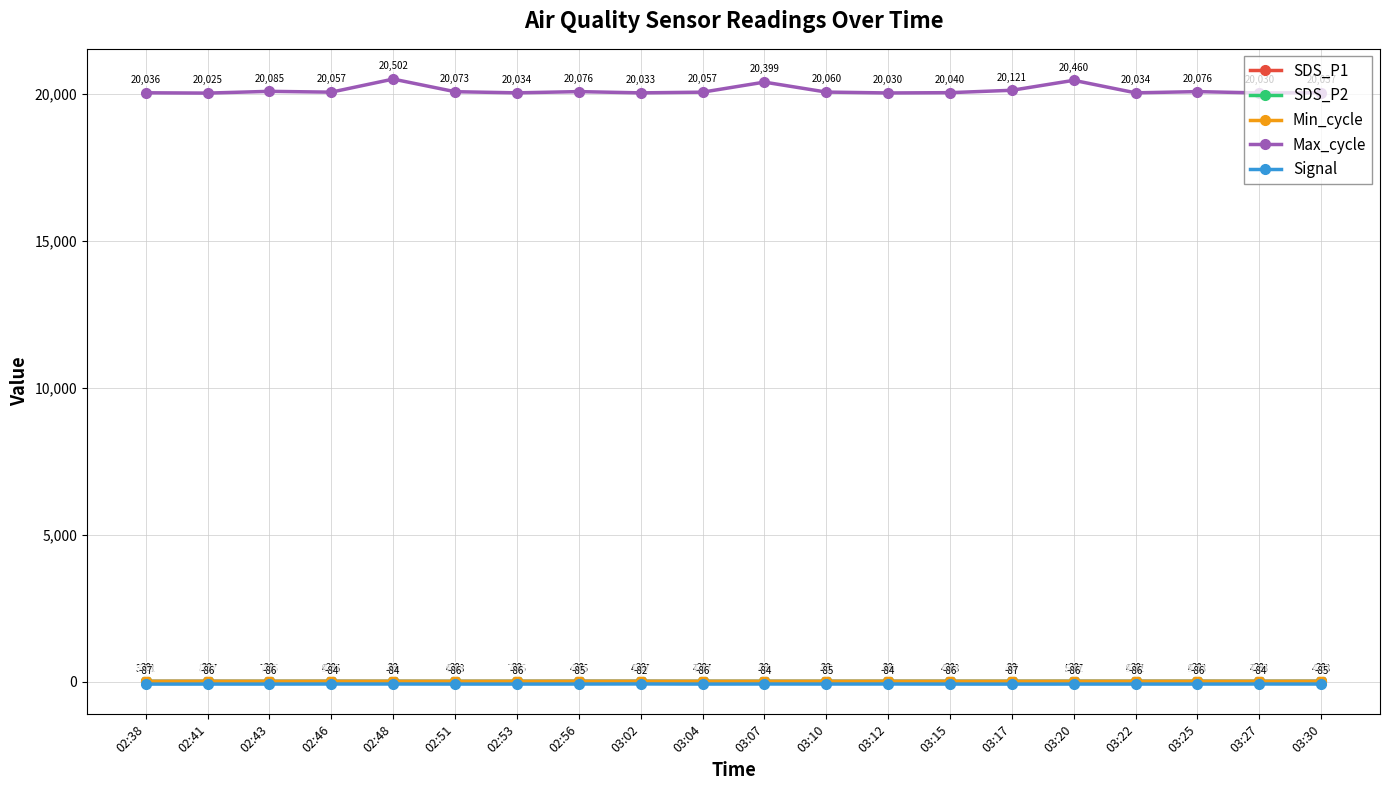

At which category is the sum across all series the highest?

02:48